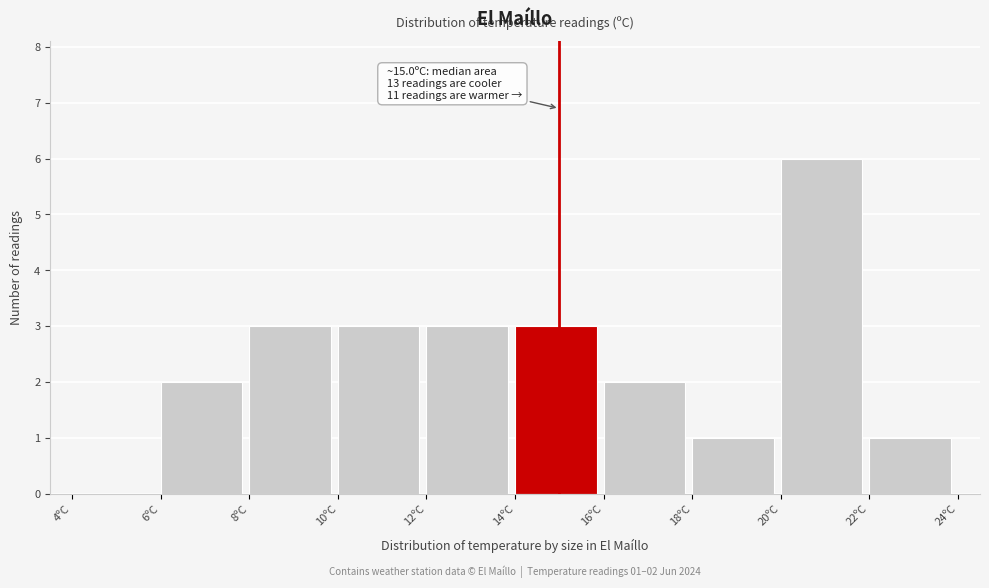

Over which range of the x-axis is the bar tallest?

20 to 22